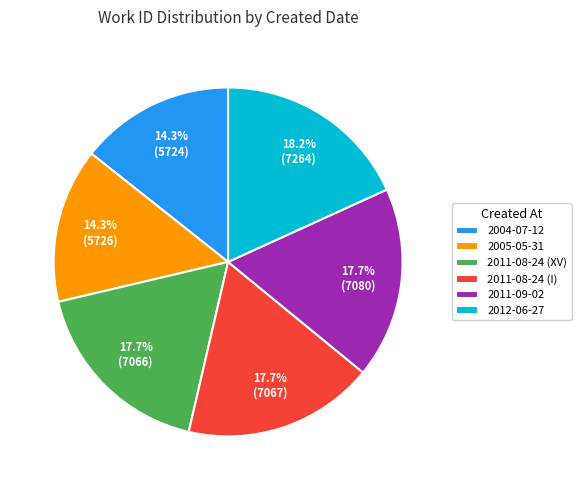

Approximately how many times larger is the value at 2011-09-02 compared to 2012-06-27?

1.0